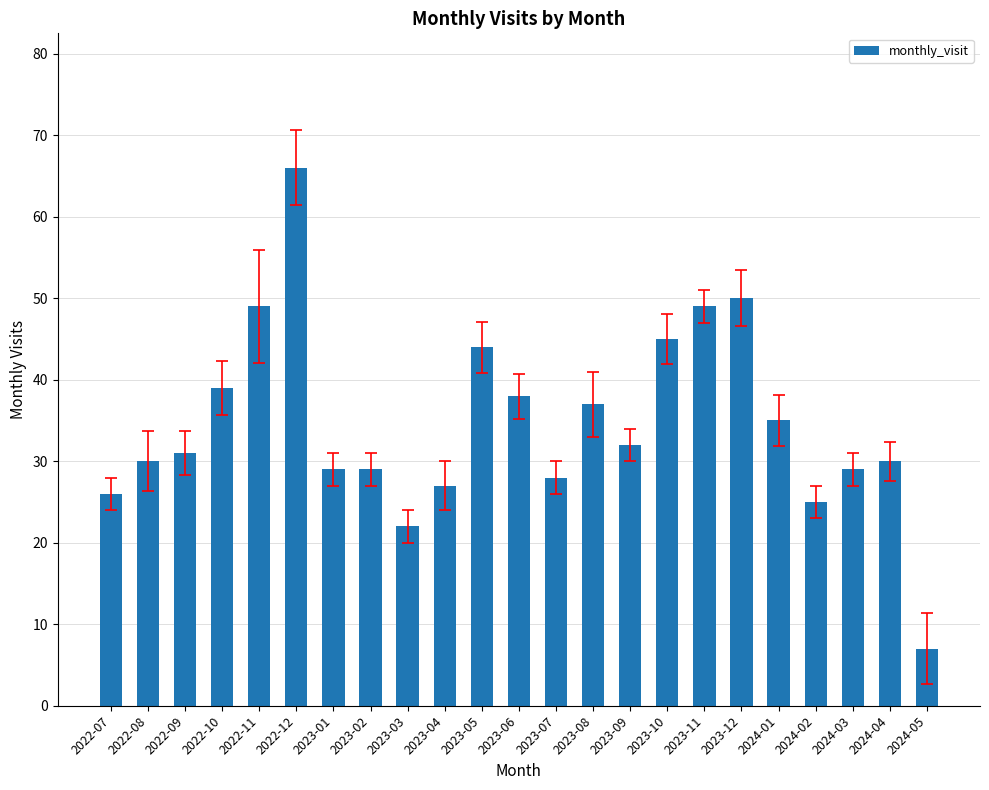

Reading left to right, list all the values displayed in this chart.

2022-07=26	2022-08=30	2022-09=31	2022-10=39	2022-11=49	2022-12=66	2023-01=29	2023-02=29	2023-03=22	2023-04=27	2023-05=44	2023-06=38	2023-07=28	2023-08=37	2023-09=32	2023-10=45	2023-11=49	2023-12=50	2024-01=35	2024-02=25	2024-03=29	2024-04=30	2024-05=7